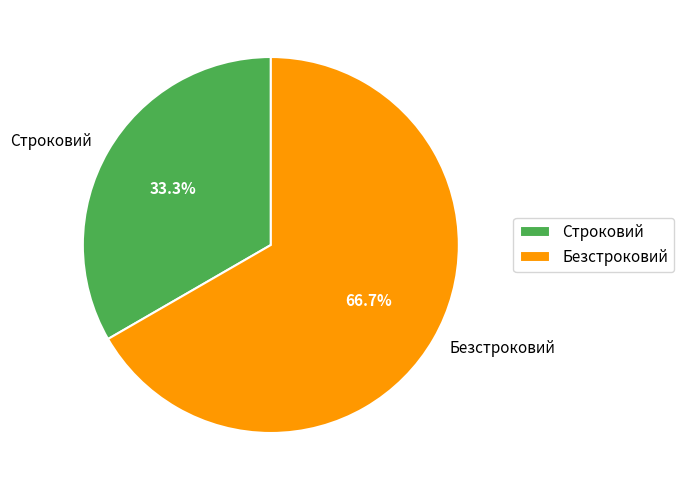

Is the sum of Безстроковий and Строковий greater than half?

Yes